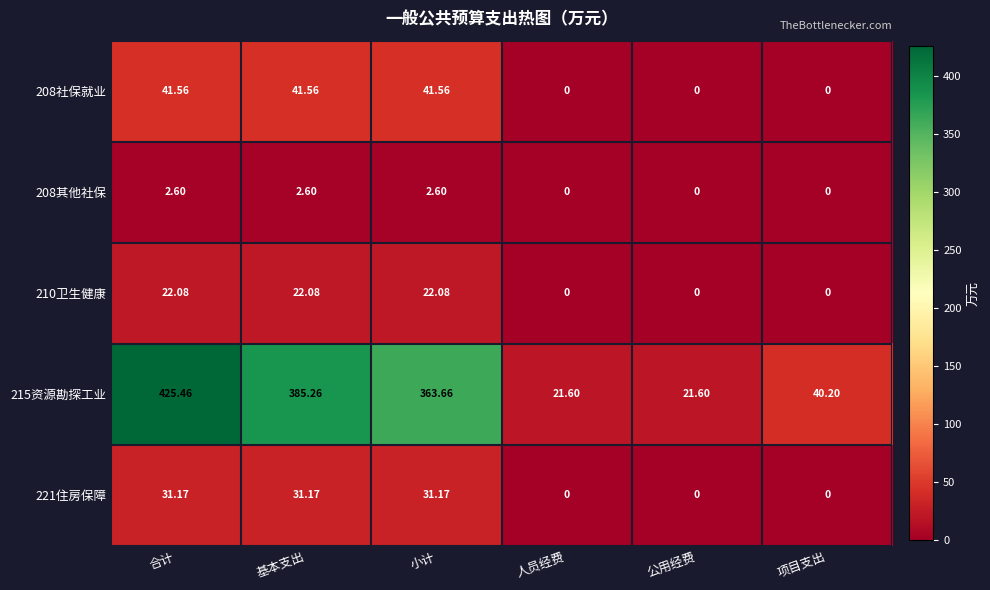

At which category does the chart reach its peak across all series?

合计